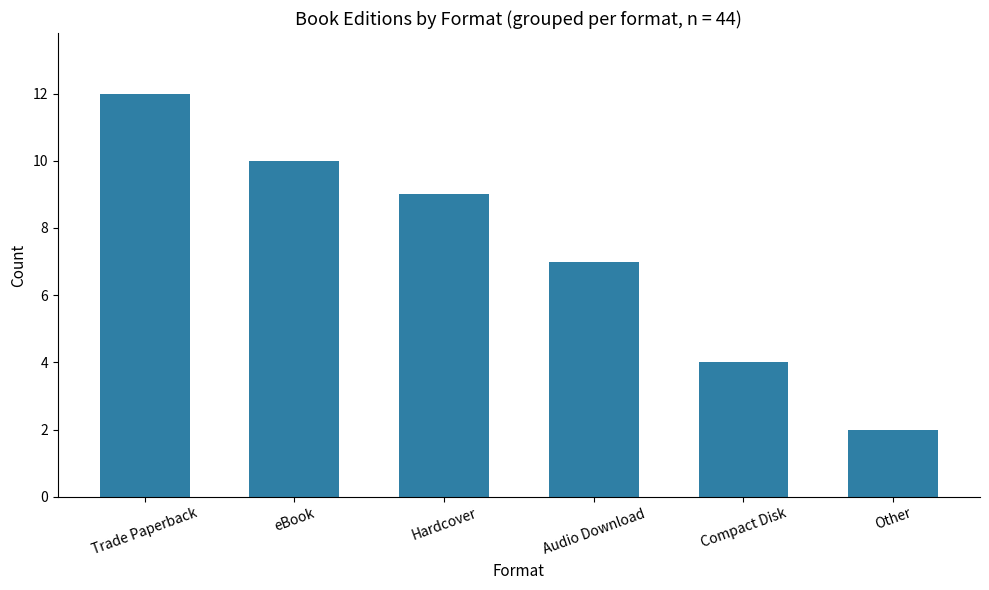

Count the number of data series in this chart.

1